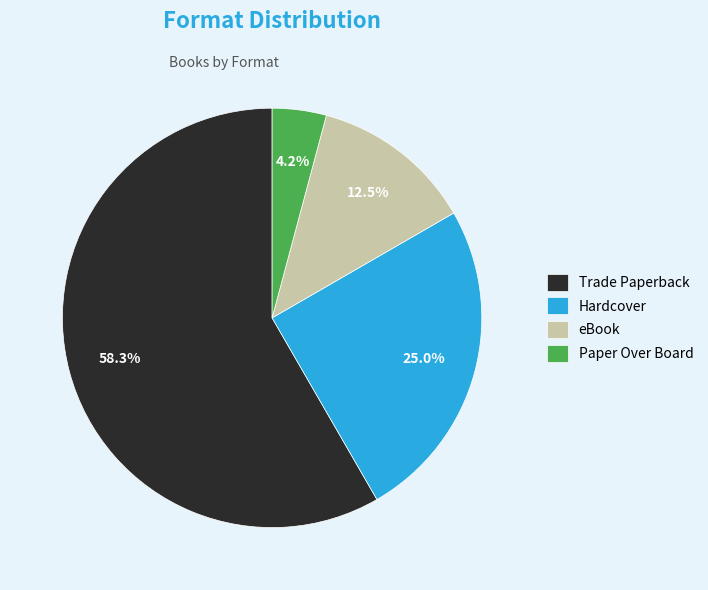

What percentage is NOT represented by Hardcover?

75.0%